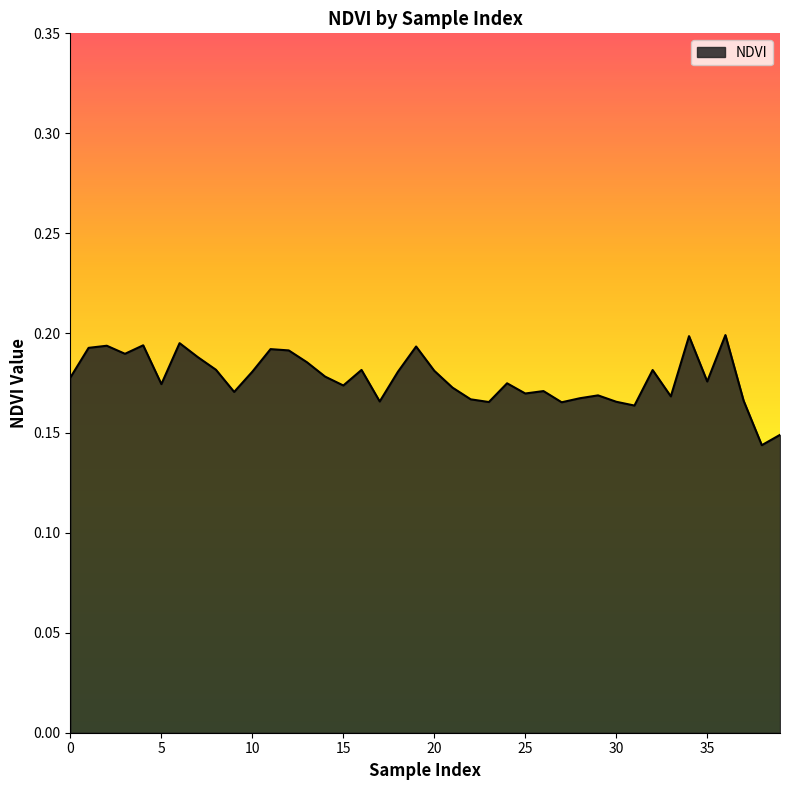

How many interior local peaks (higher than both neighbors) does the data have?

12